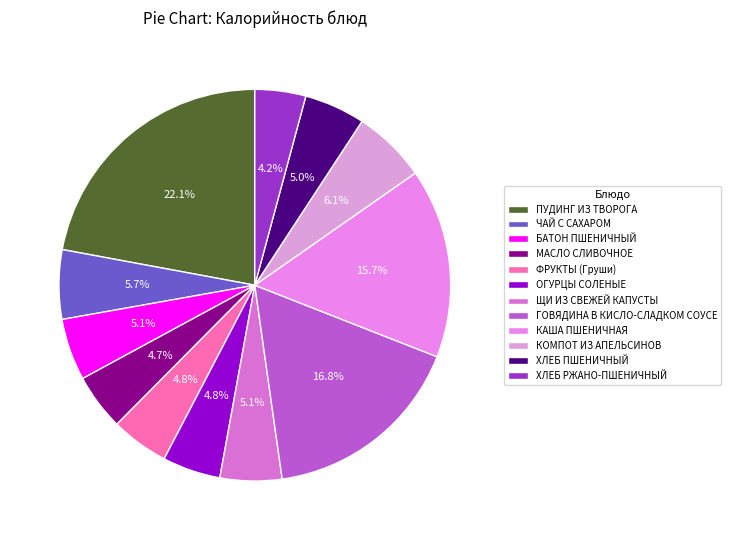

To the nearest percent, what is the difference between the largest and smallest slice percentages?

18%